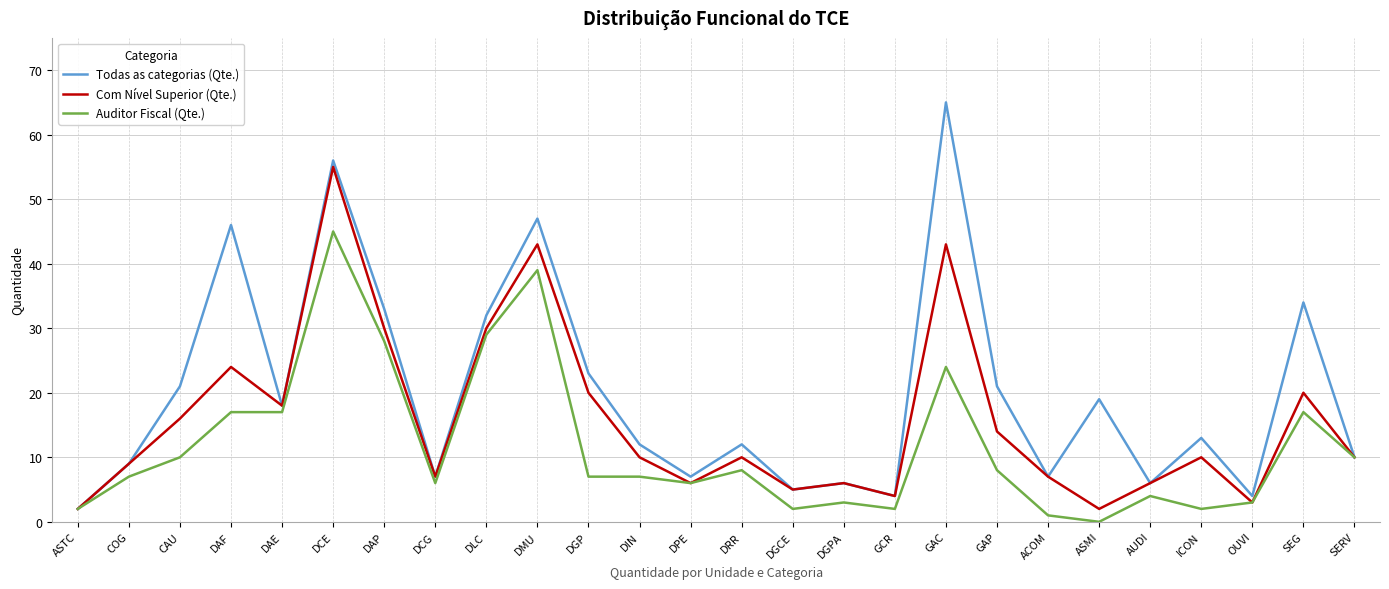

What is the sum of all Todas as categorias (Qte.) values?

519